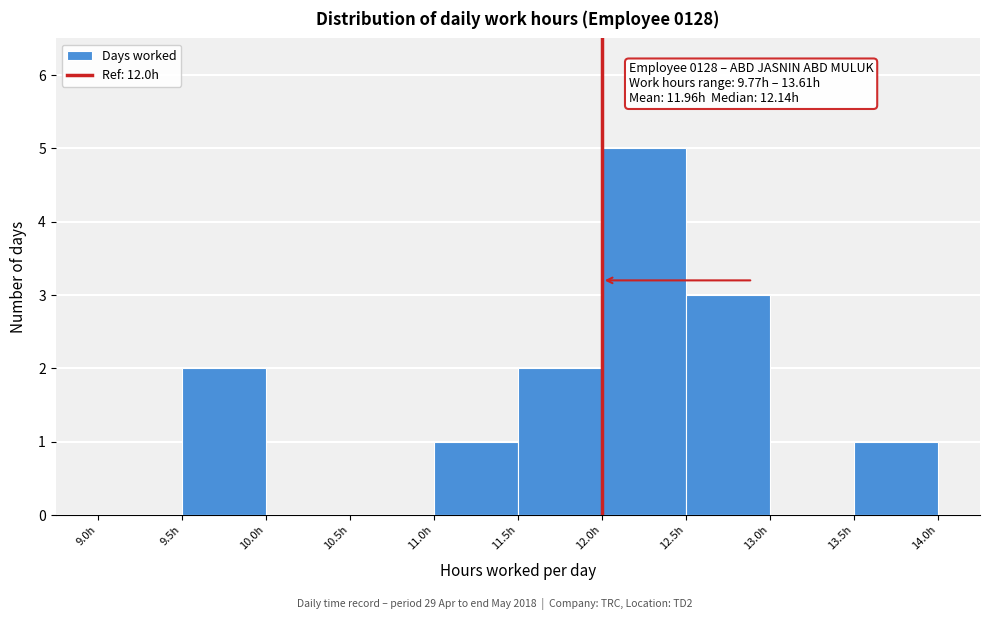

Over which range of the x-axis is the bar tallest?

12.0 to 12.5